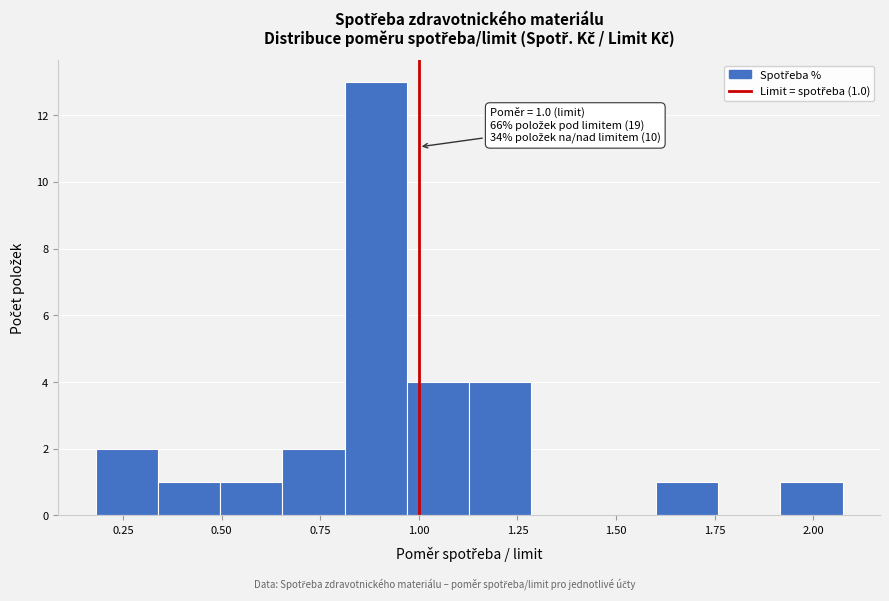

Around what value on the x-axis is the tallest bar? Give the approximate position of its centre, as read against the axis.

0.90